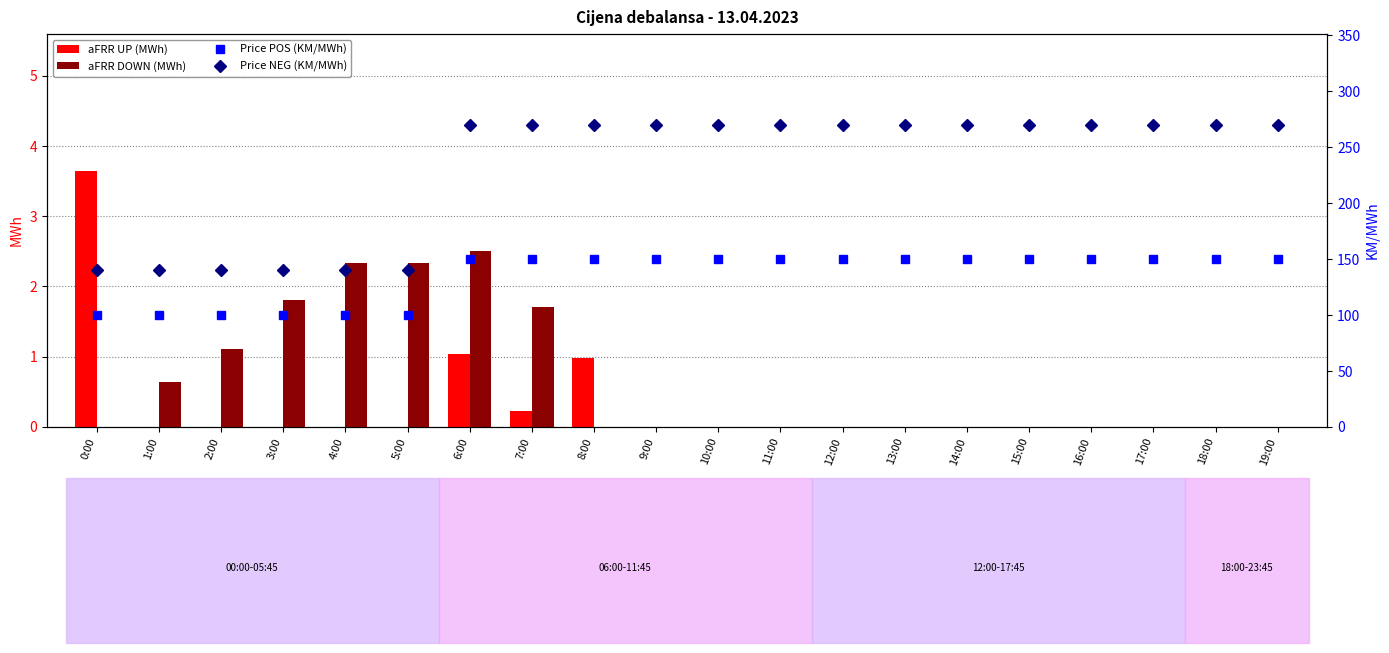

What is the value of the Price POS (KM/MWh) bar at the 5th from the left?

100.0